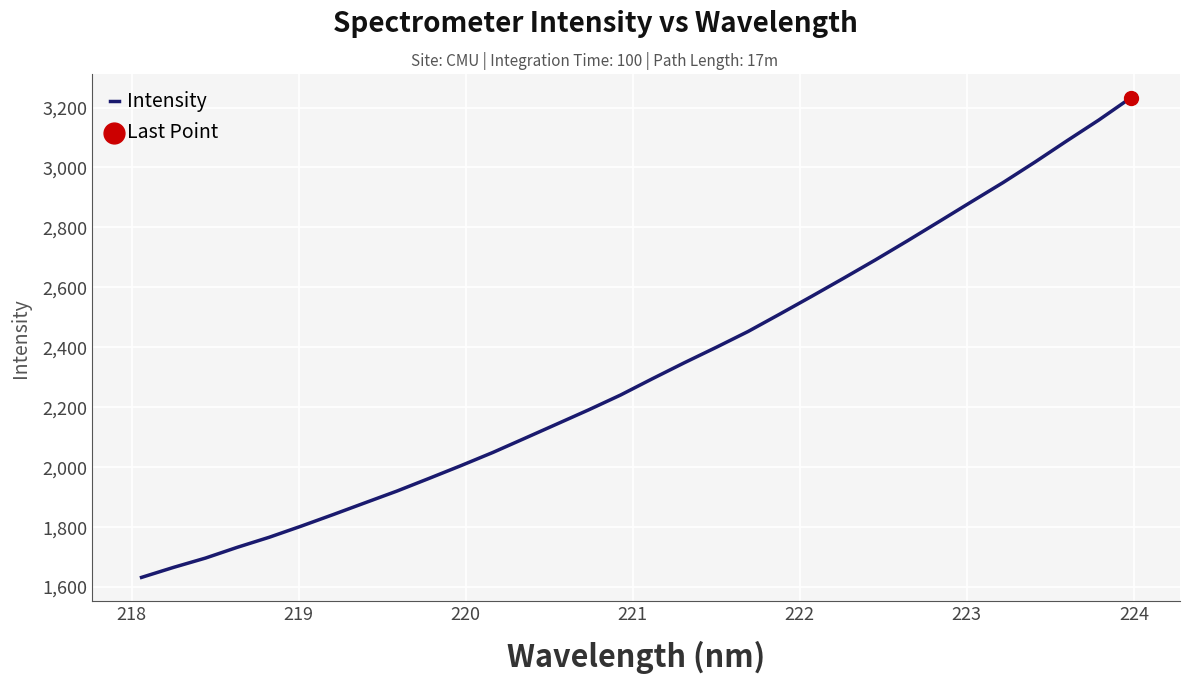

What is the minimum value shown in the chart?

1632.4